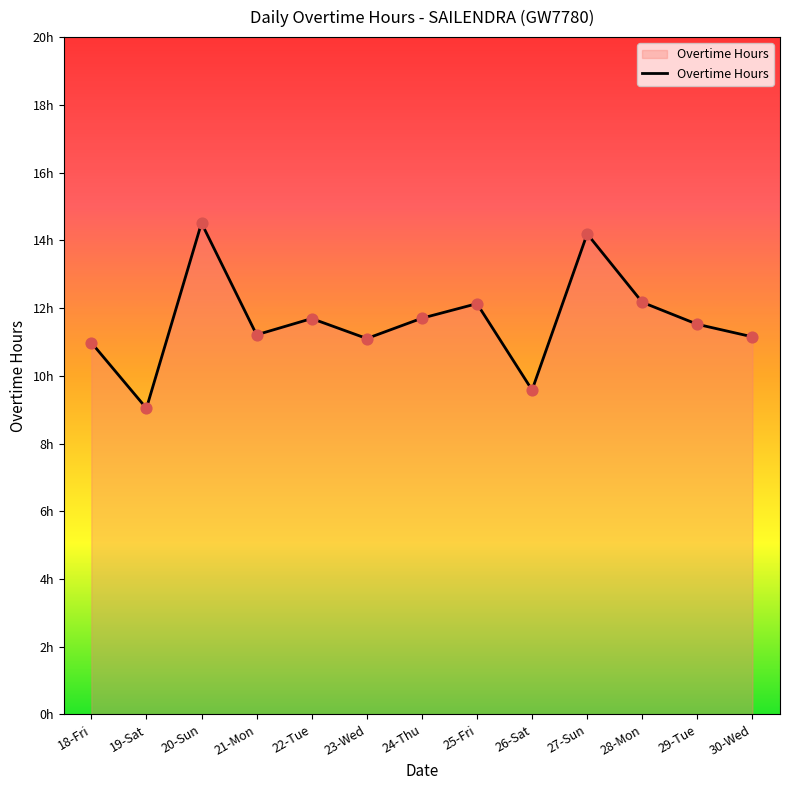

Between 28-Mon and 27-Sun, which is larger?

27-Sun